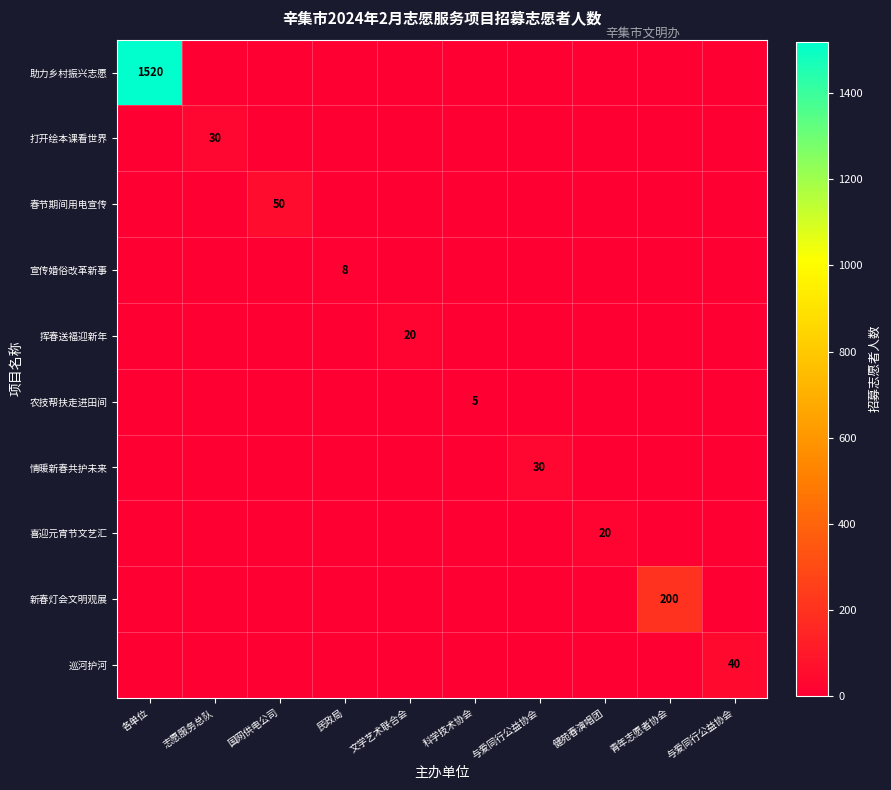

What is the average value of the 助力乡村振兴志愿 series?

152